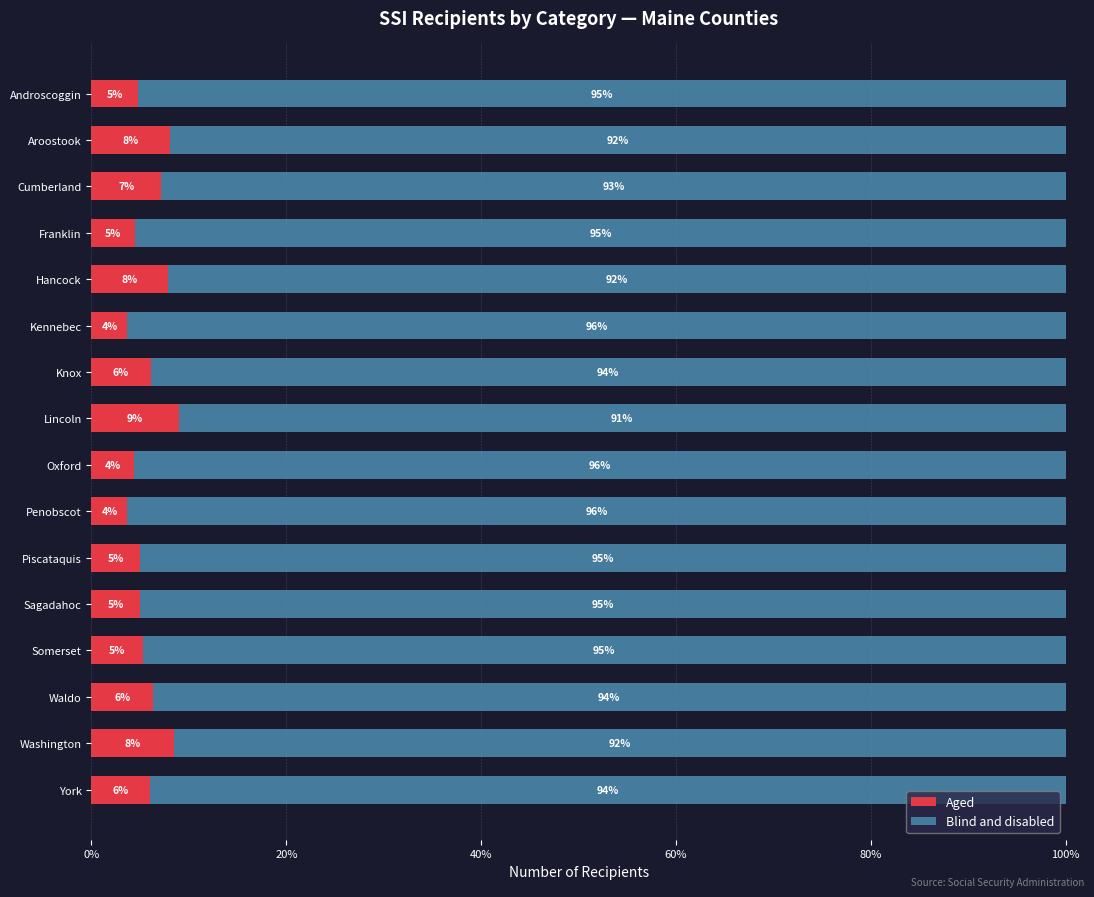

What is the sum of all Aged values?

95.2